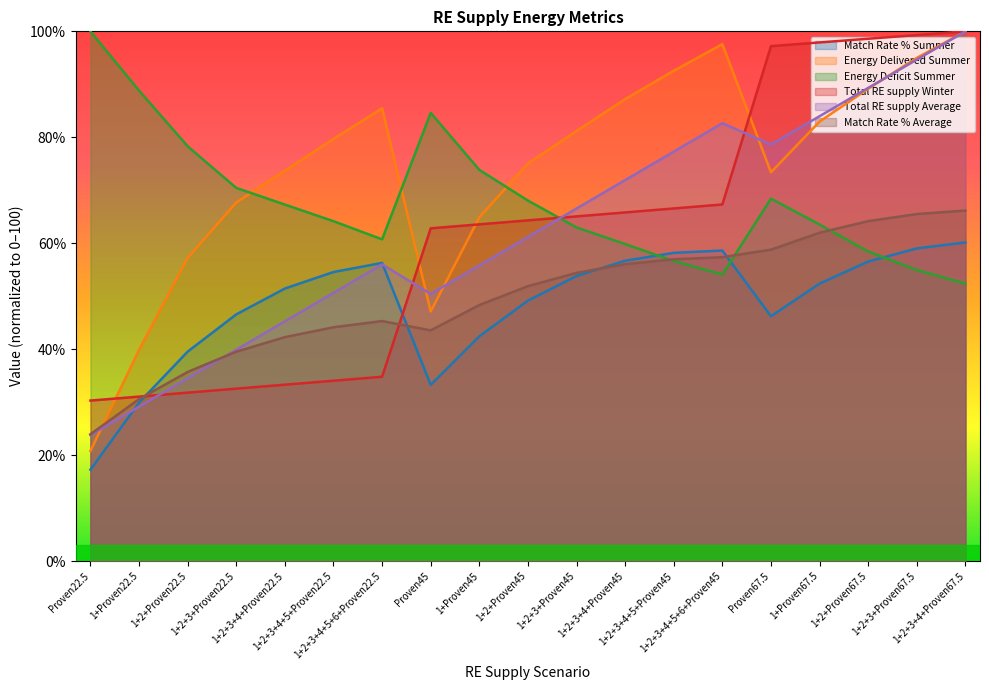

What is the label of the 15th point from the right?

1+2+3+4+Proven22.5